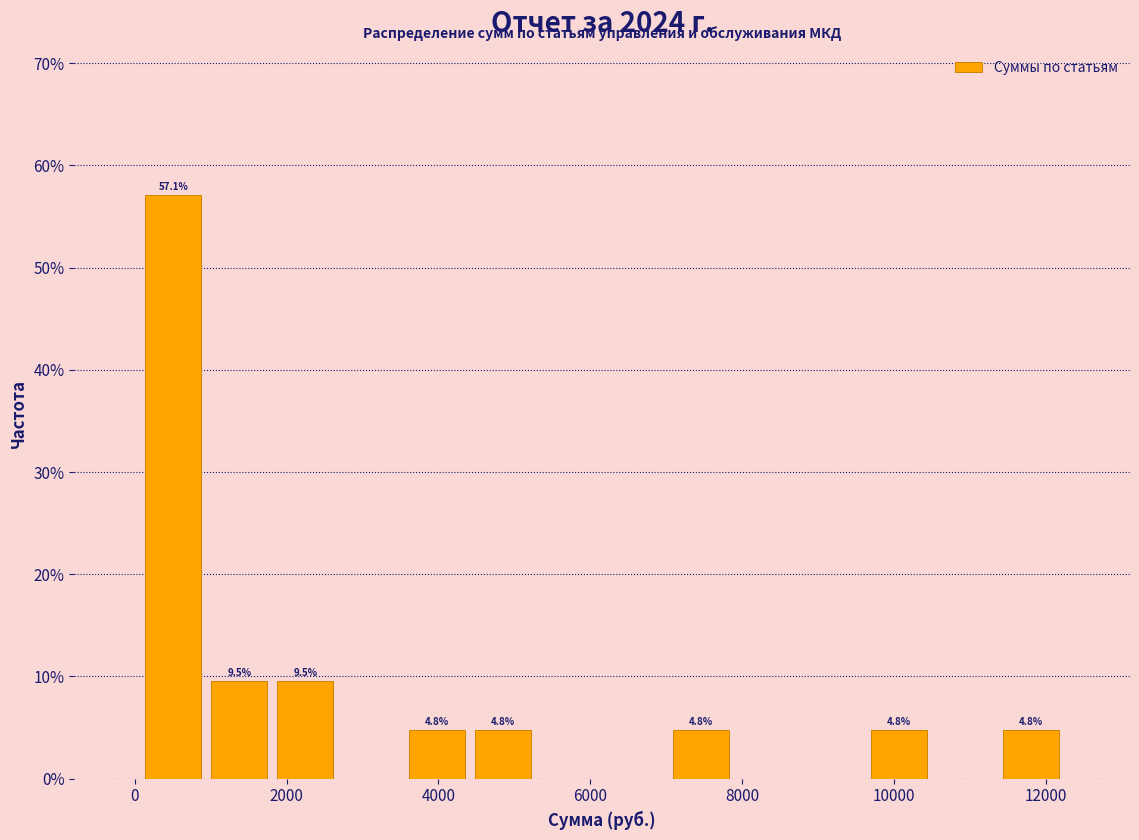

Over which range of the x-axis is the bar tallest?

0 to 1000